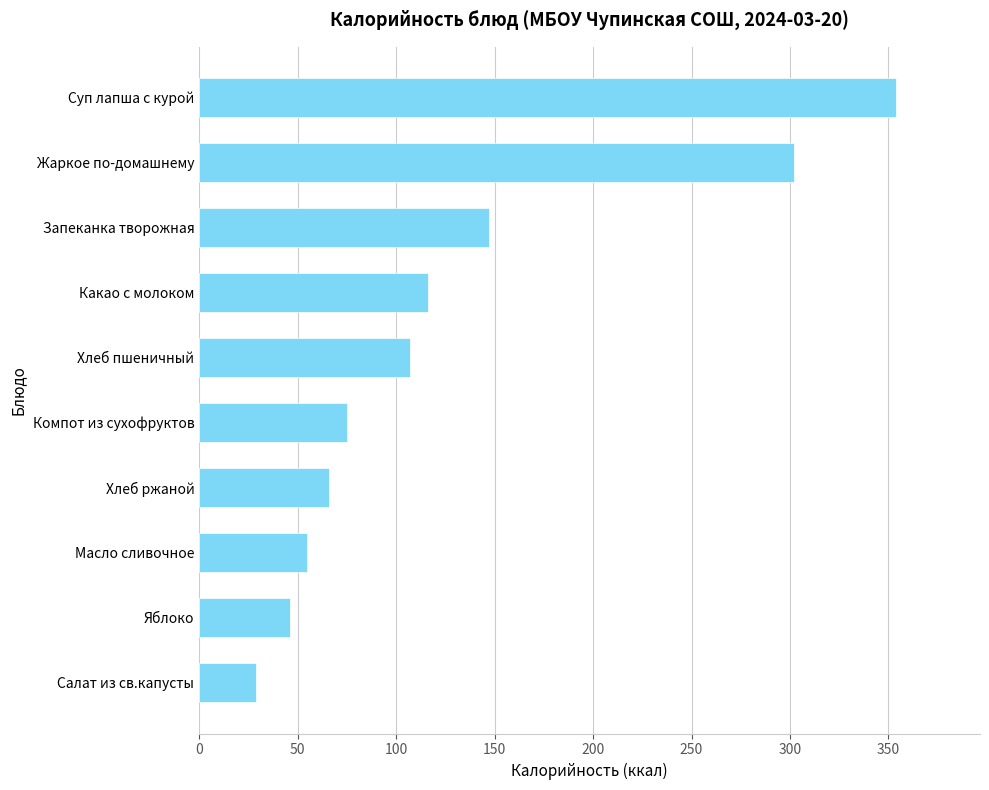

Reading top to bottom, transcribe all the data shown in this chart.

354	302	147	116	107	75	66	55	46	29